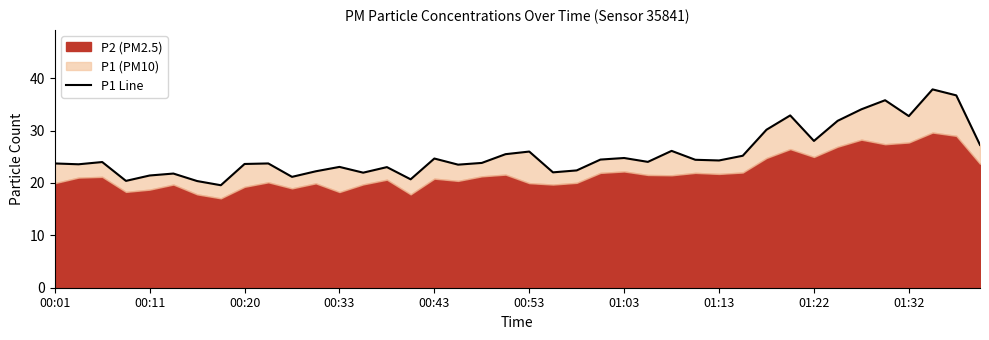

What value does the data have at 10?

21.2